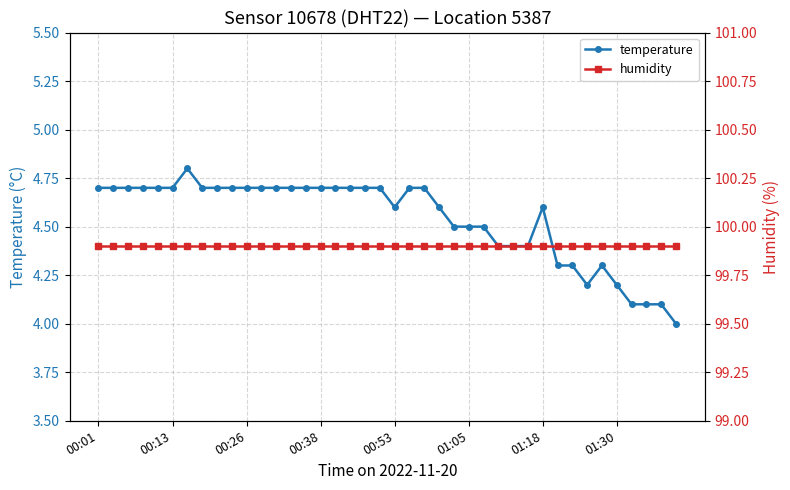

The temperature series shows 4.6 at 00:53. True or false?

True